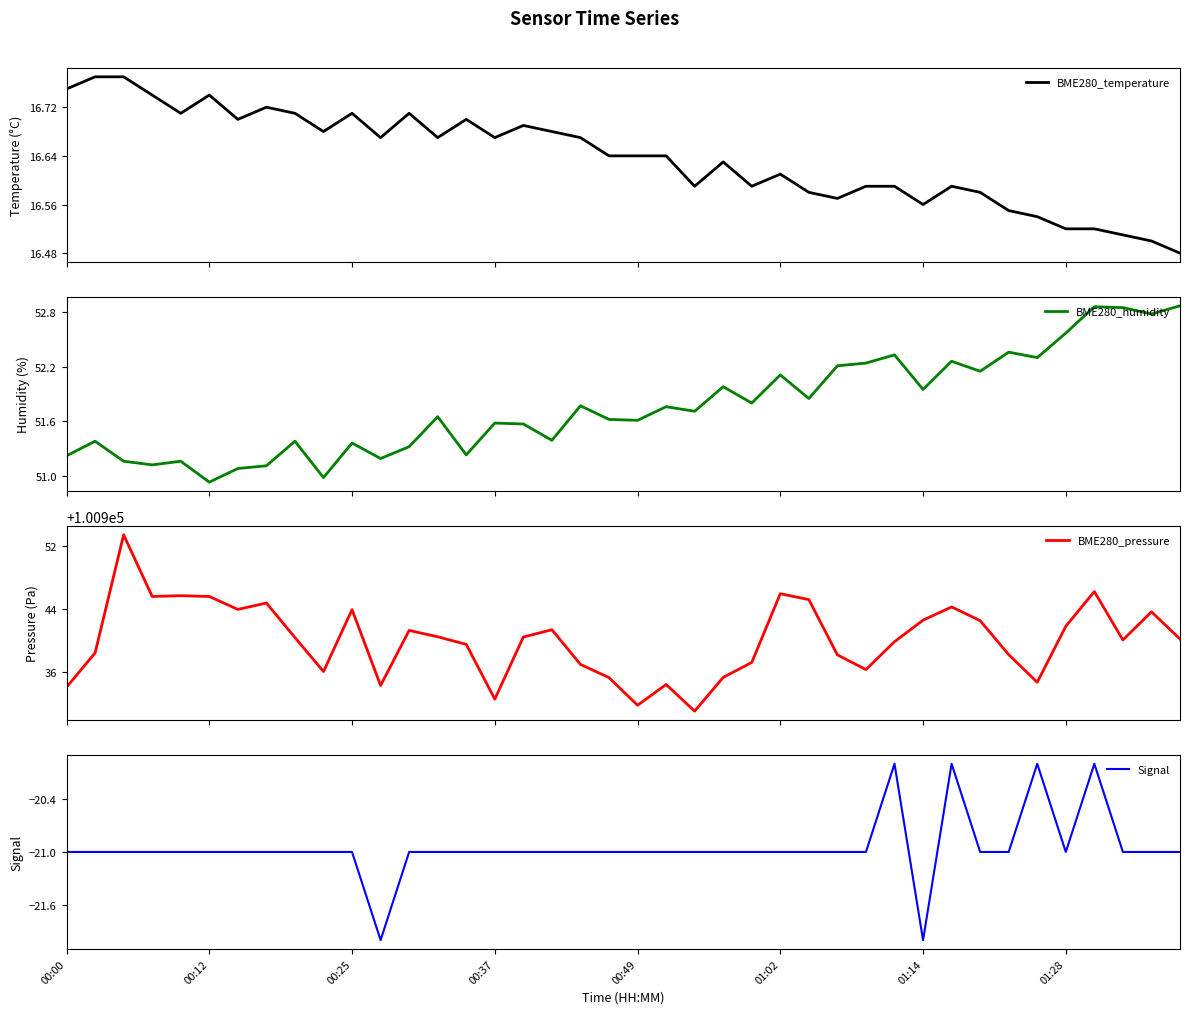

The BME280_temperature series shows 26.5 at 37. True or false?

False